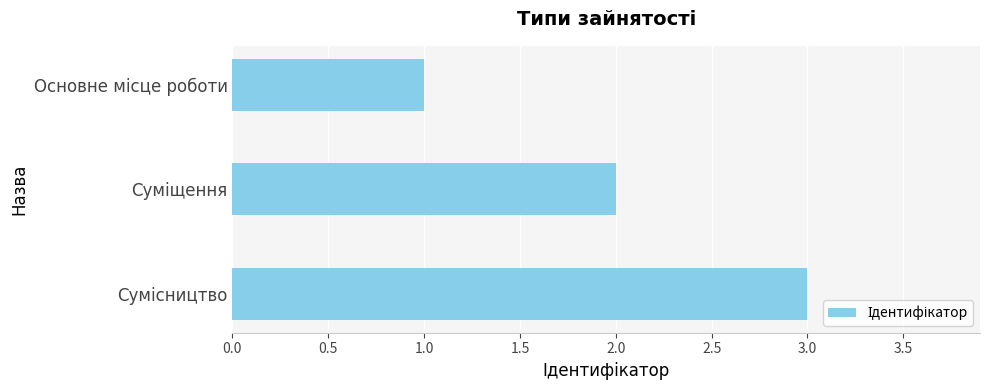

What is the maximum value shown in the chart?

3